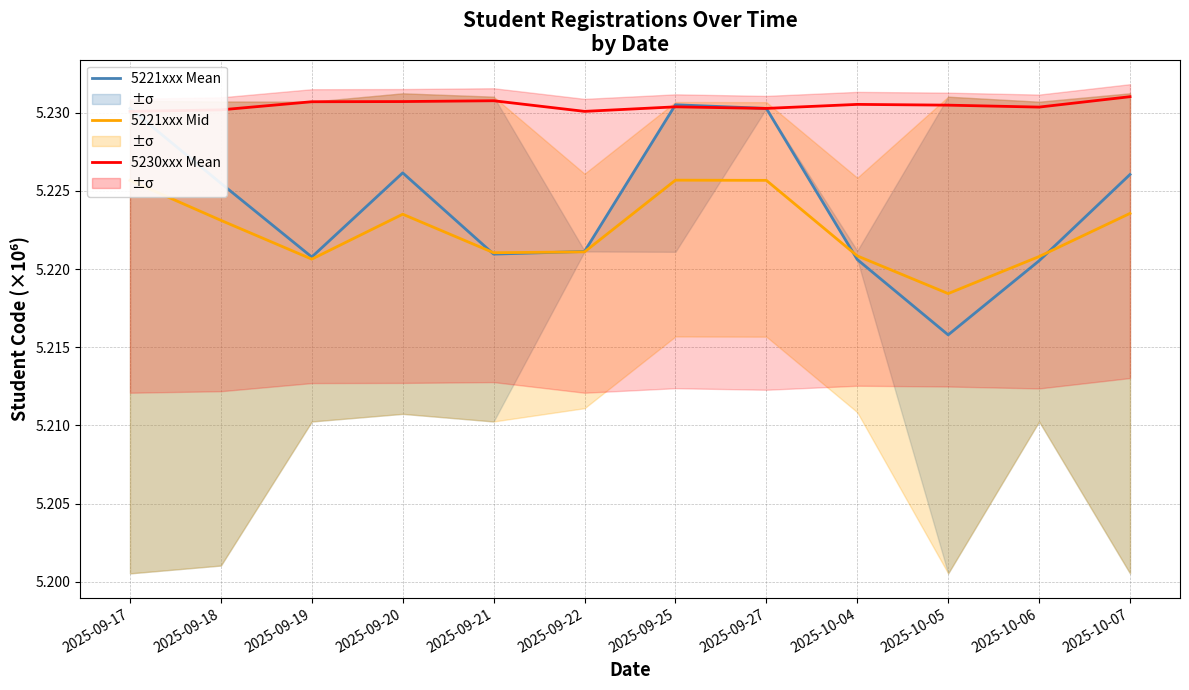

Is this an area chart (filled region under the line)?

No